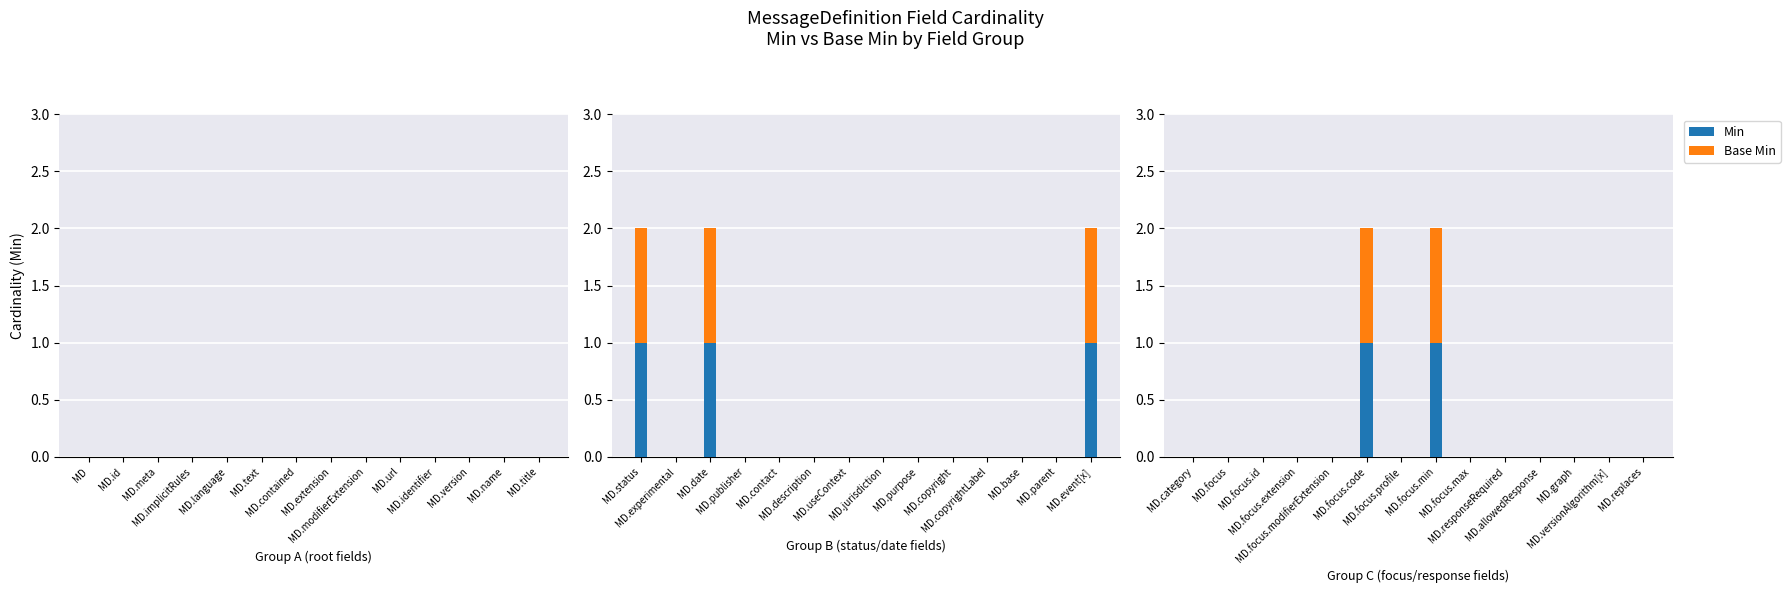

What position from the left is MD.focus.id?

3